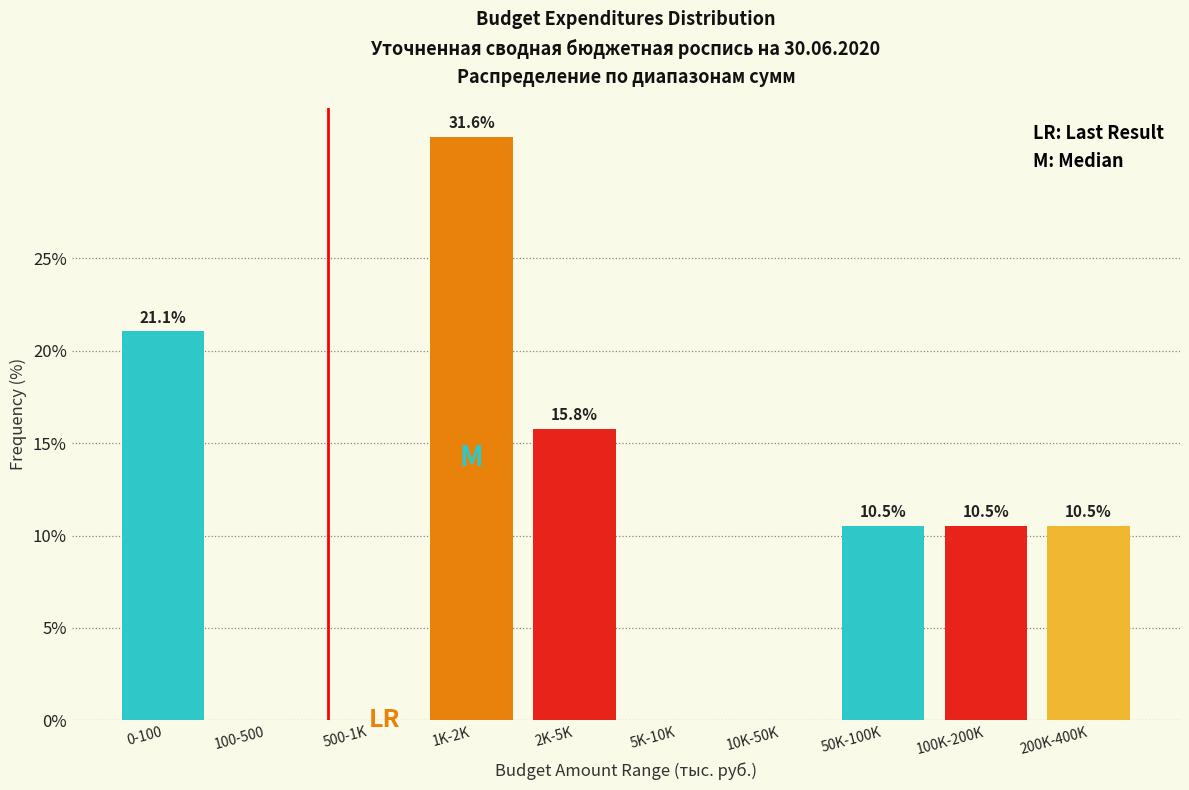

Reading left to right, transcribe all the data shown in this chart.

0-100=21.1	100-500=0.0	500-1K=0.0	1K-2K=31.6	2K-5K=15.8	5K-10K=0.0	10K-50K=0.0	50K-100K=10.5	100K-200K=10.5	200K-400K=10.5